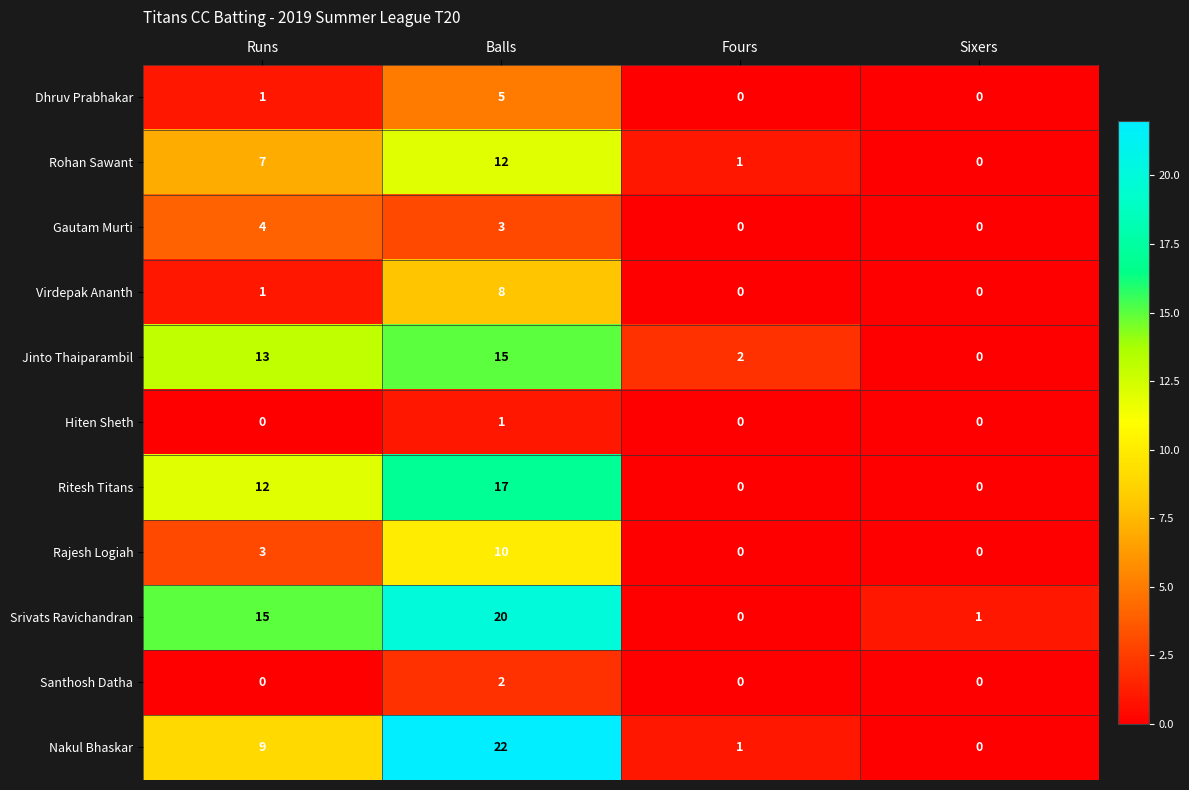

How many positive values does the Hiten Sheth series have?

1